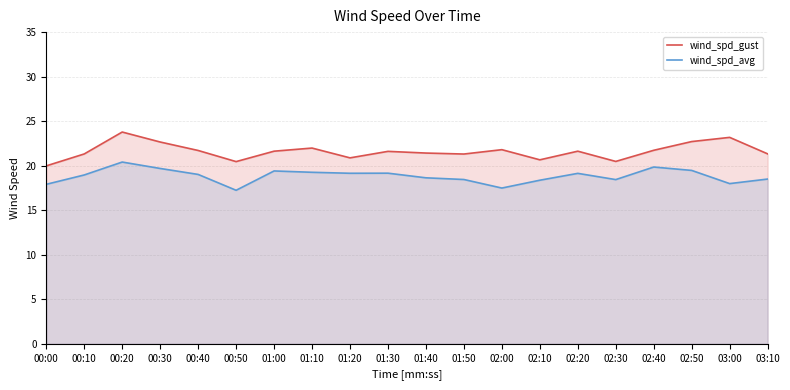

True or false: wind_spd_avg and wind_spd_gust cross at least once.

False